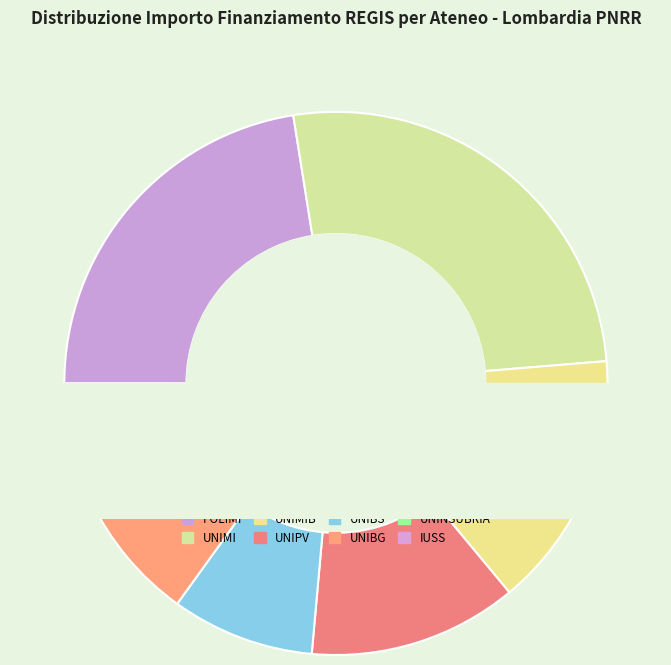

Approximately how many times larger is the value at UNIVERSITA DEGLI STUDI INSUBRIA VARESE compared to I.U.S.S. - ISTITUTO UNIVERSITARIO DI STUDI SUPERIORI?

5.4